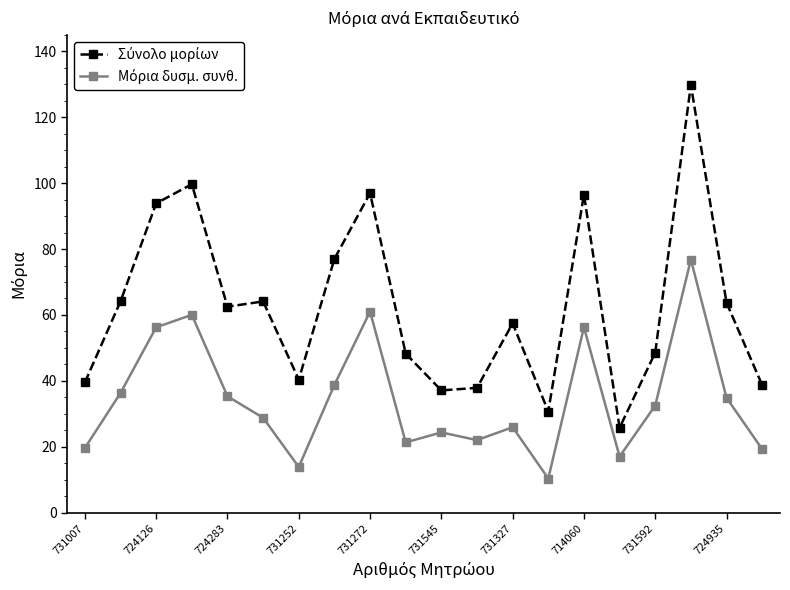

Does the chart display data point markers on the line(s)?

Yes